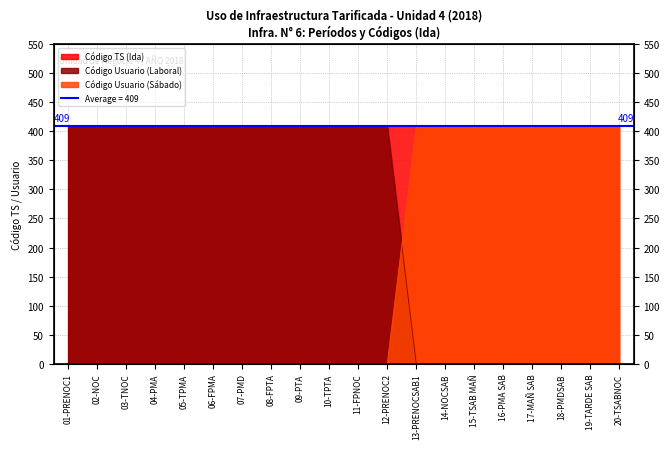

What is the label of the 13th point from the left?

13-PRENOCSAB1